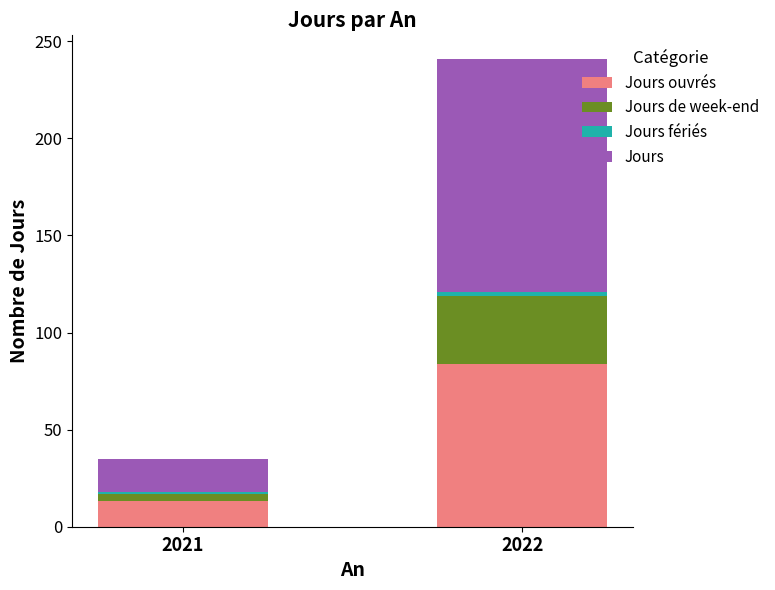

At which category is the sum across all series the highest?

2022